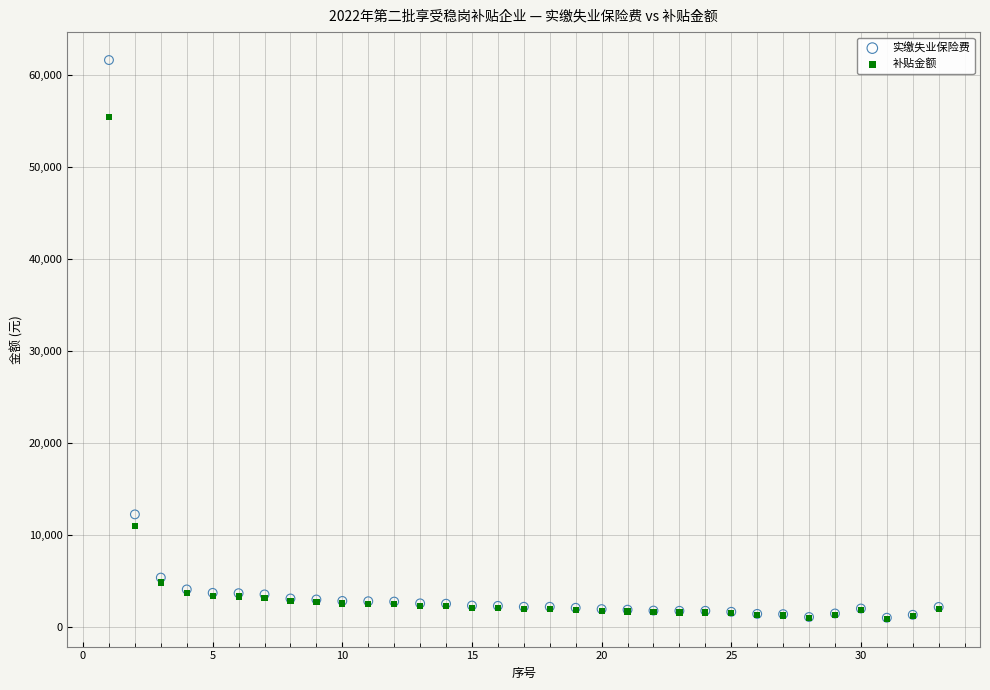

Which series has the widest spread of Y values?

实缴失业保险费